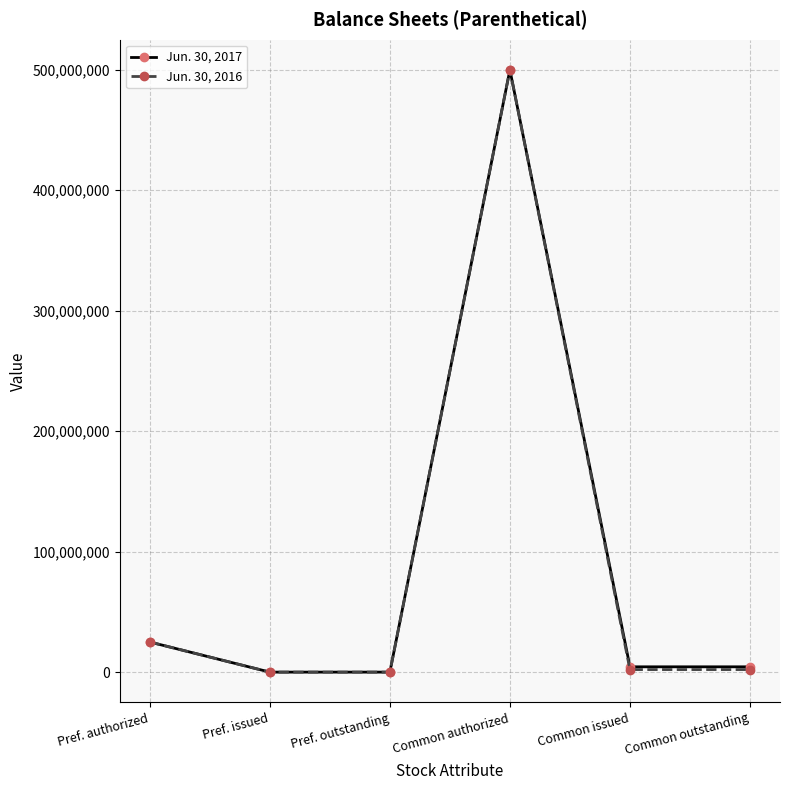

True or false: Jun. 30, 2017 has more than 0 interior local peaks.

True